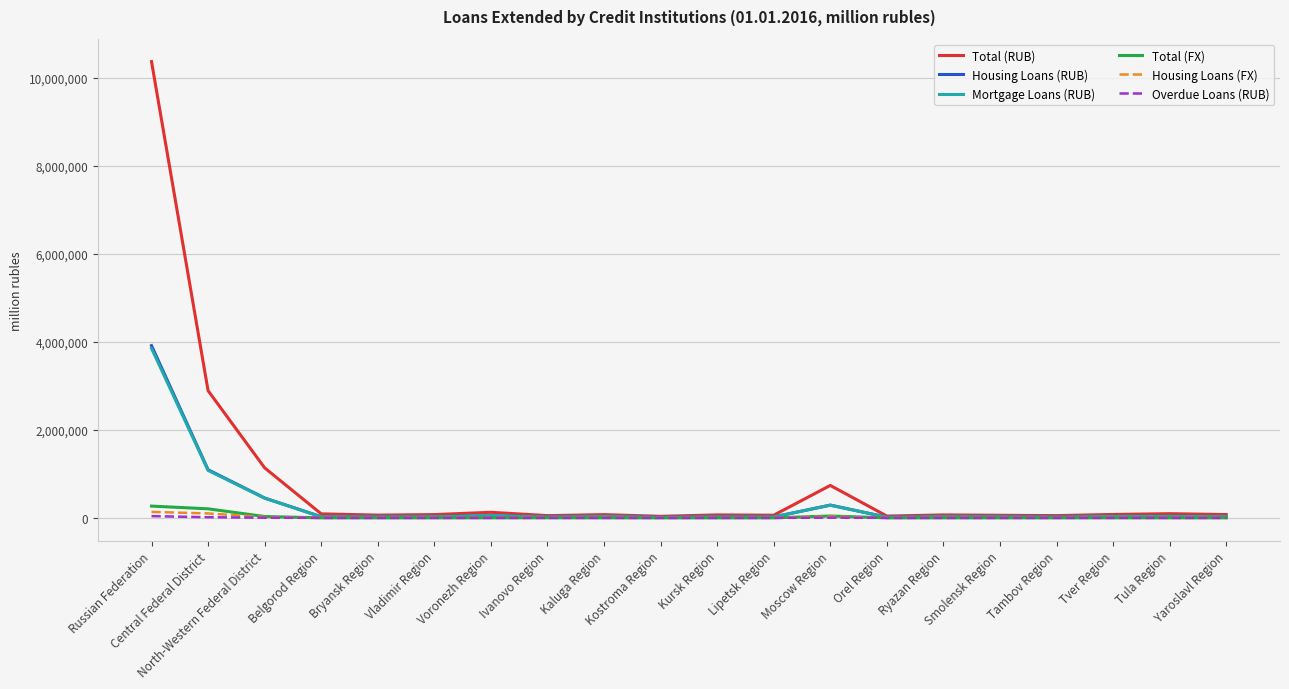

What is the maximum value shown in the chart?

10366829